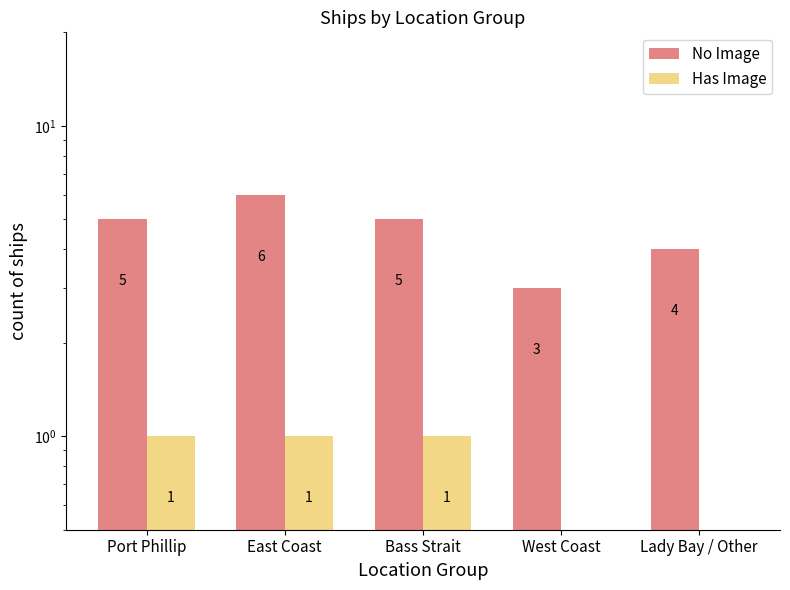

What are all the series names shown in the legend?

No Image, Has Image